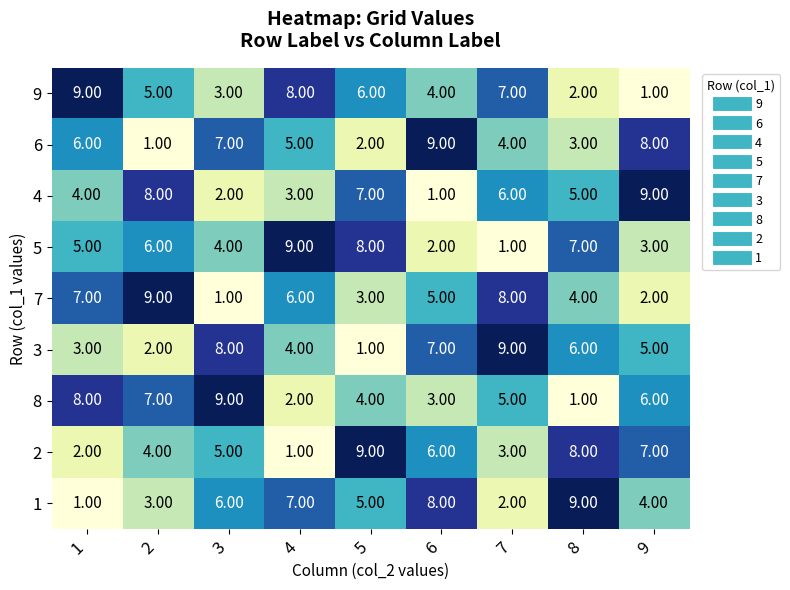

What is the average value of the 4 series?

5